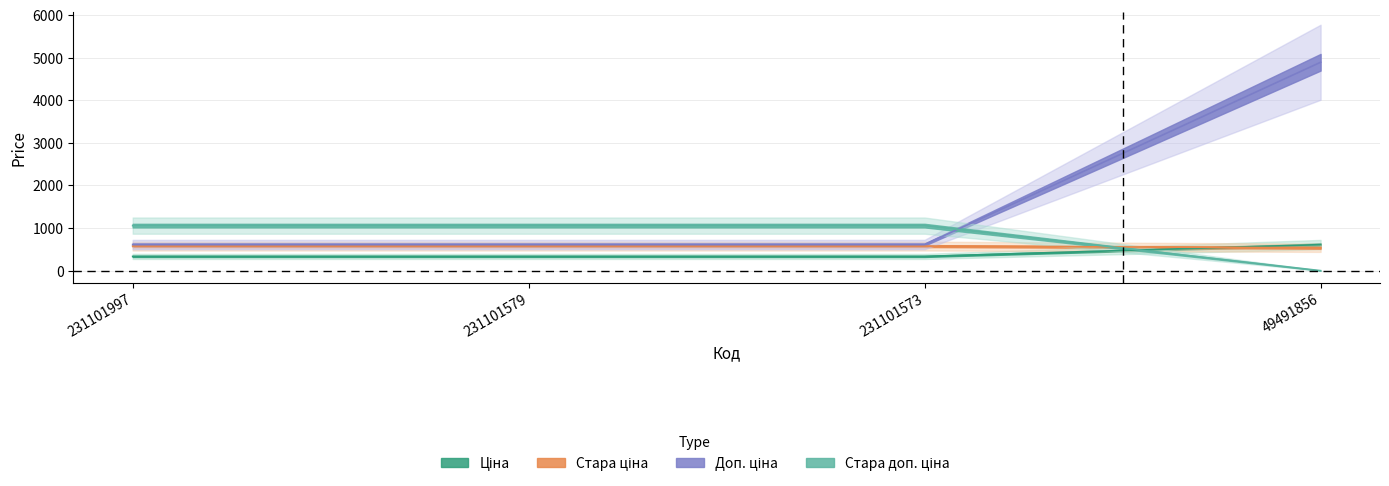

What is the difference between the highest and lowest values at 231101997?

722.8